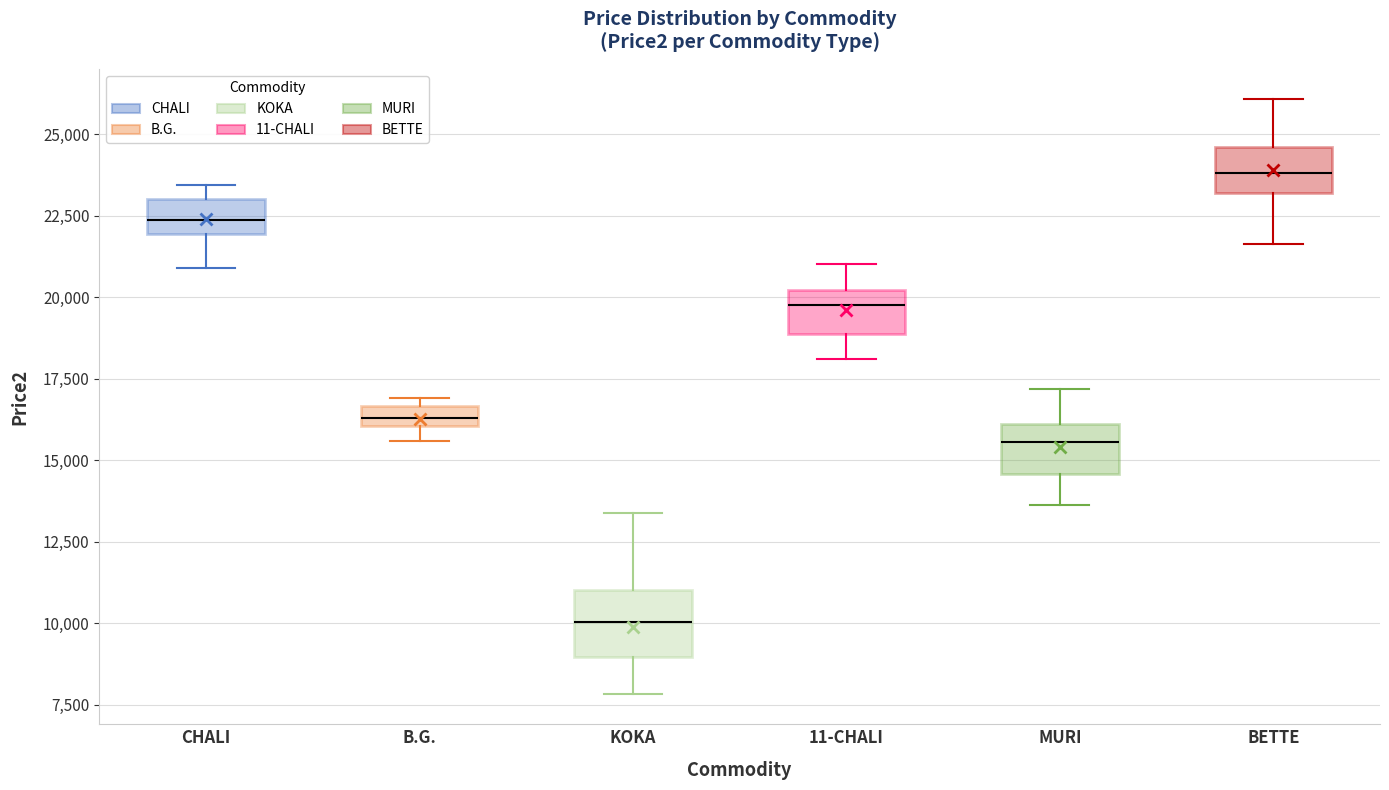

Where is the lower edge of the box for MURI on the y-axis? The values are not printed on the chart, so give them approximately, as read against the axis.

14500